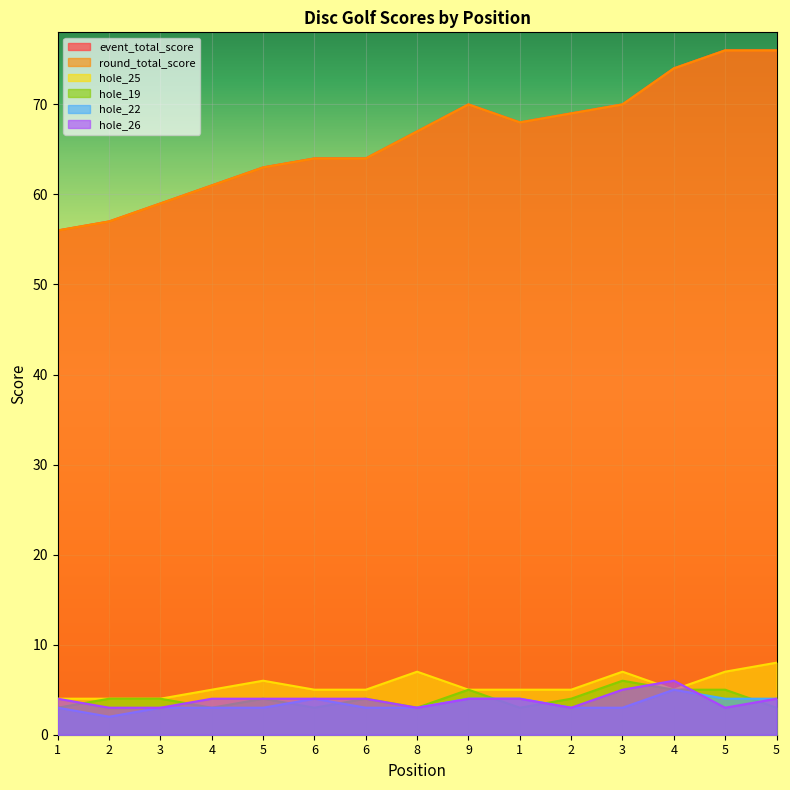

True or false: round_total_score and hole_19 cross at least once.

False